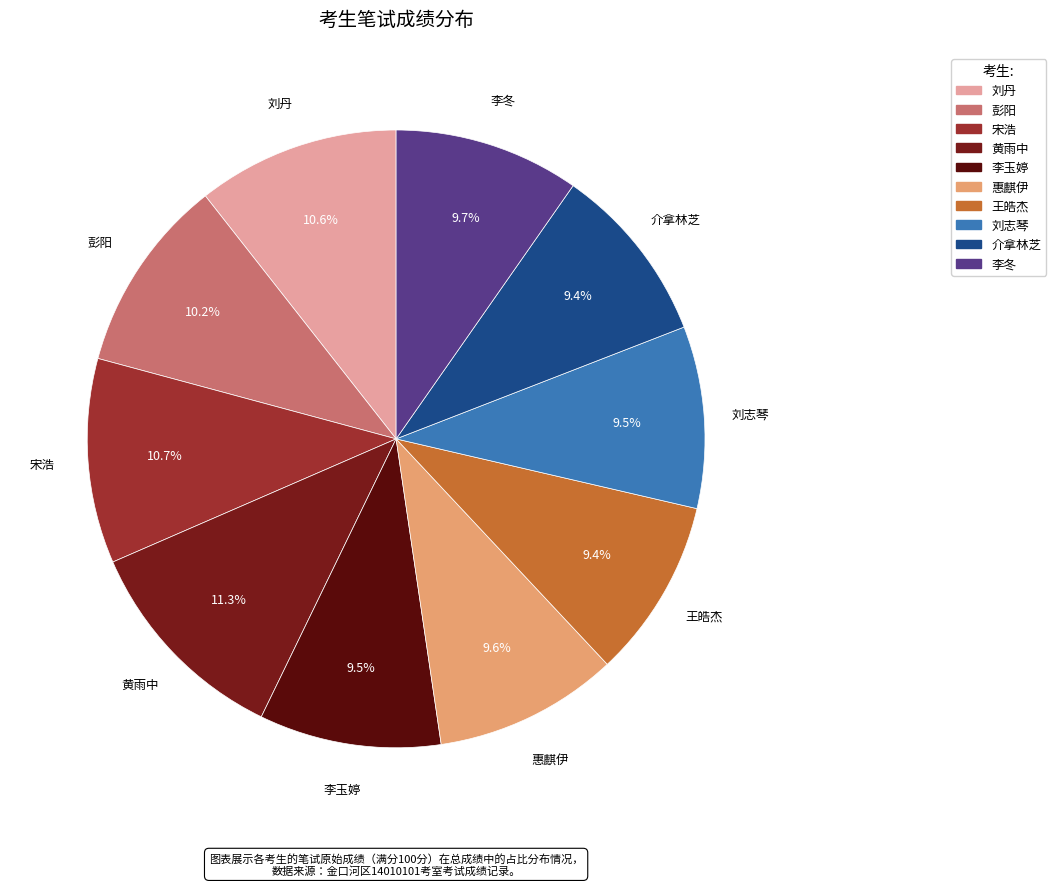

What is the ratio of the value at 李冬 to the value at 彭阳?

1.0